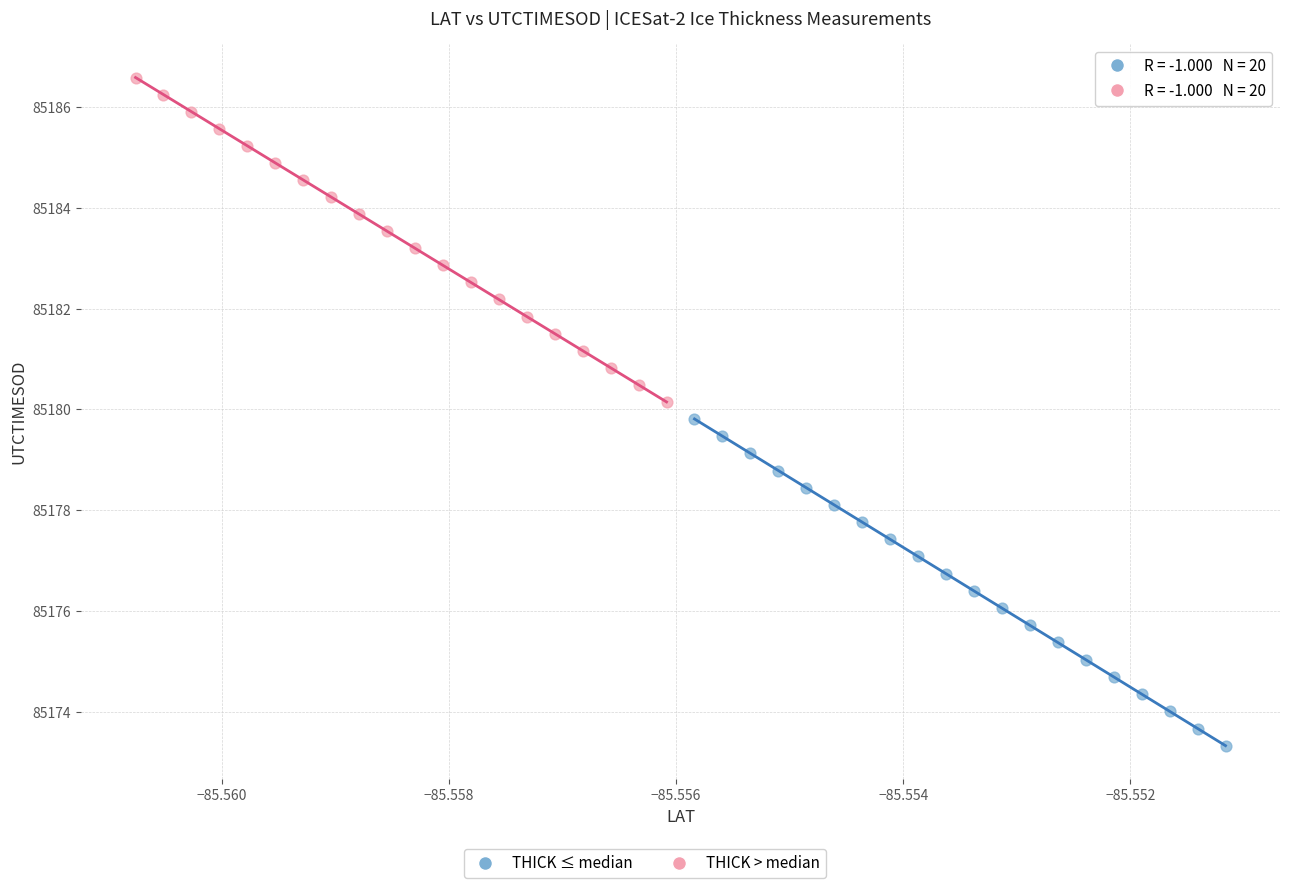

Which series contains the highest Y value?

THICK > median